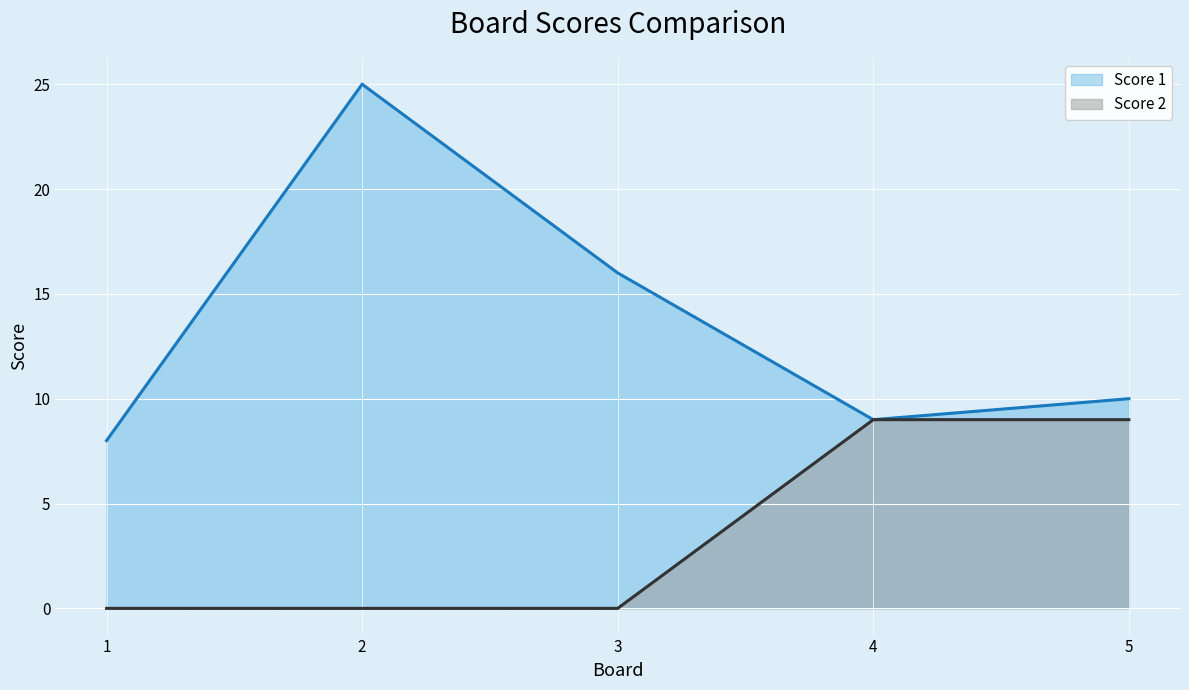

What is the difference between the maximum and minimum values in the Score 2 series?

9